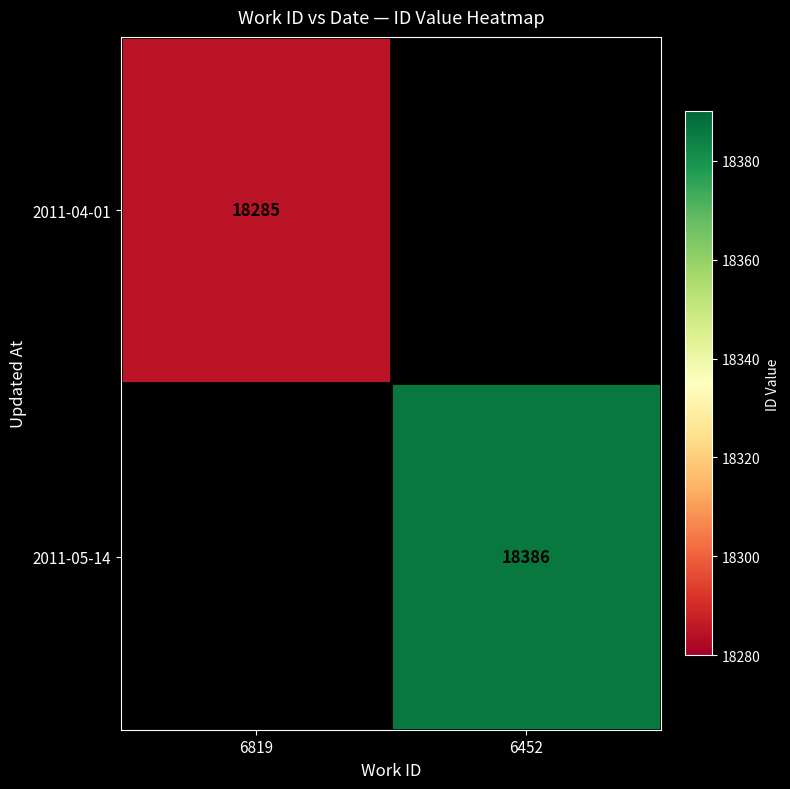

Is it true that 2011-04-01 equals 27010 at 6819?

False